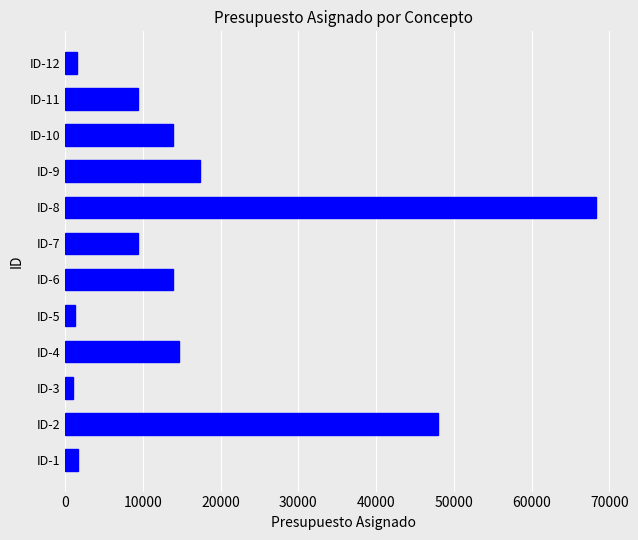

What is the average value?

16706.0